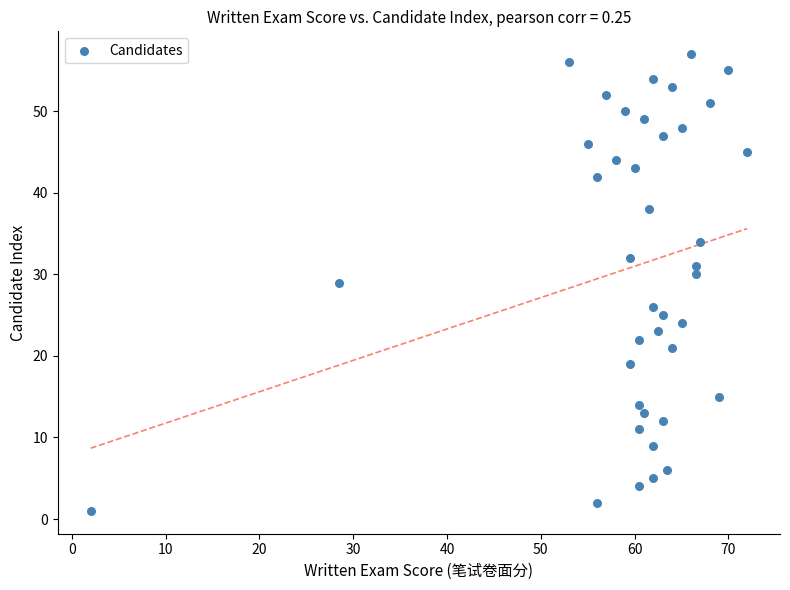

What is the range of Y values (max minus min)?

56